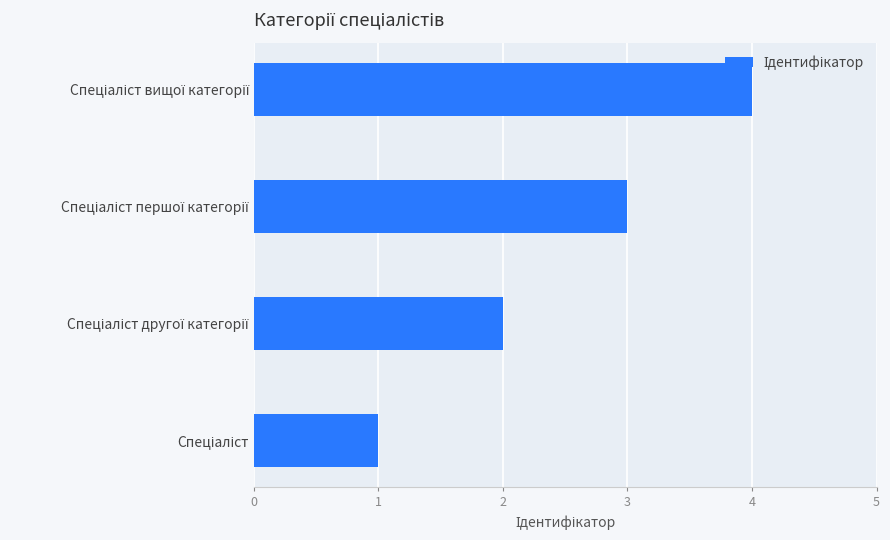

What is the greatest value displayed?

4